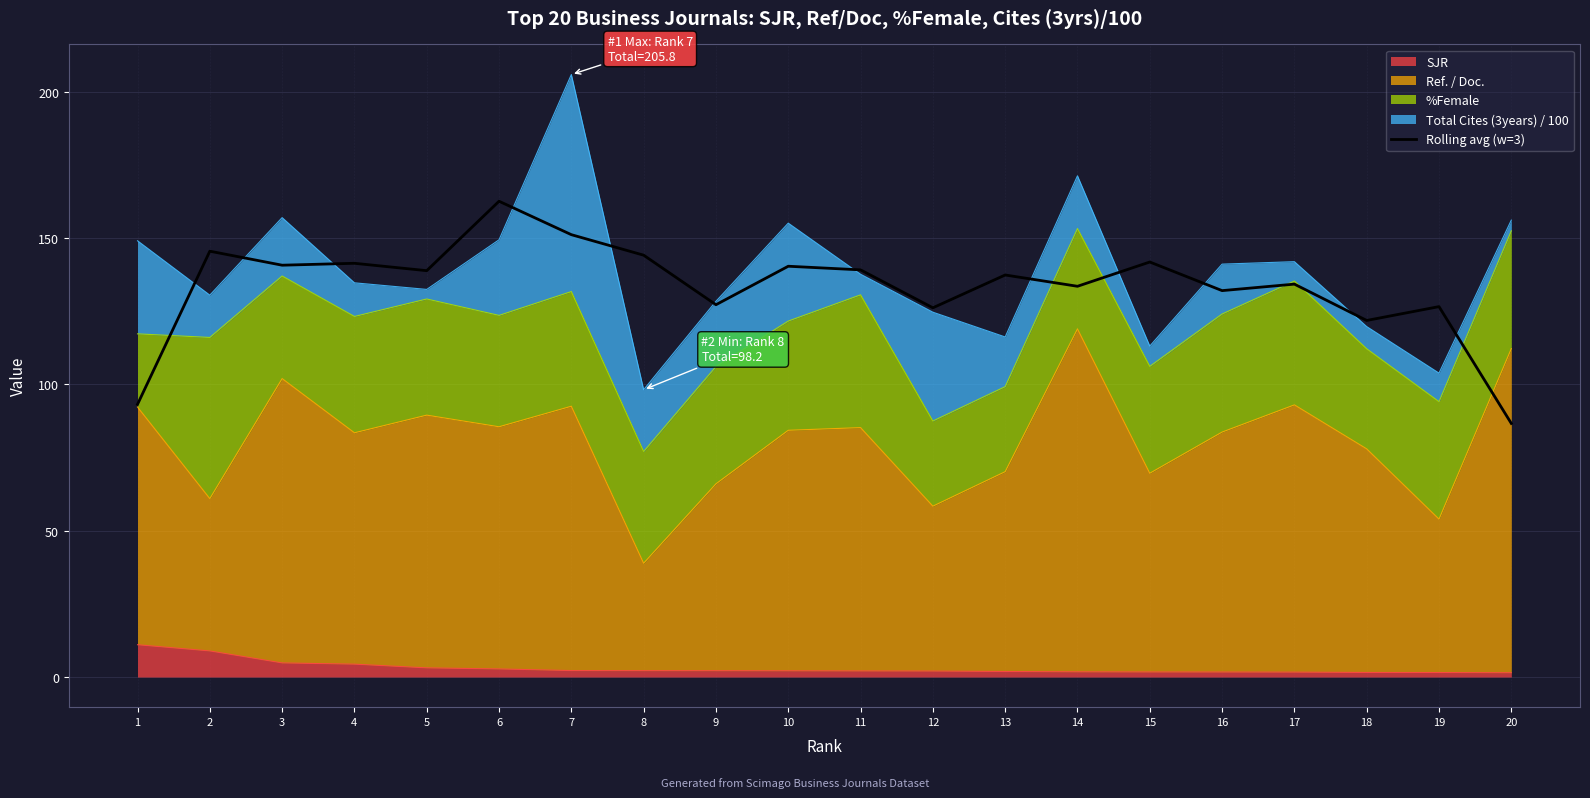

Reading left to right, list all the values displayed in this chart.

93.2	145.5	140.7	141.3	138.8	162.5	151.1	144.1	127.2	140.3	139.1	126.1	137.3	133.5	141.8	132.0	134.2	121.8	126.5	86.6